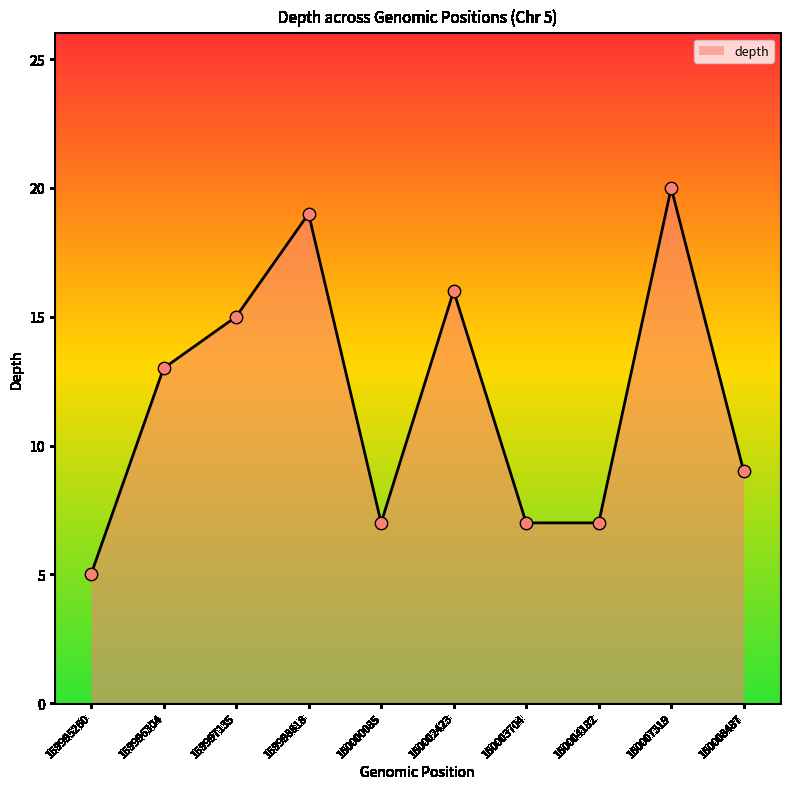

Which has a higher value, 160008487 or 160003704?

160008487